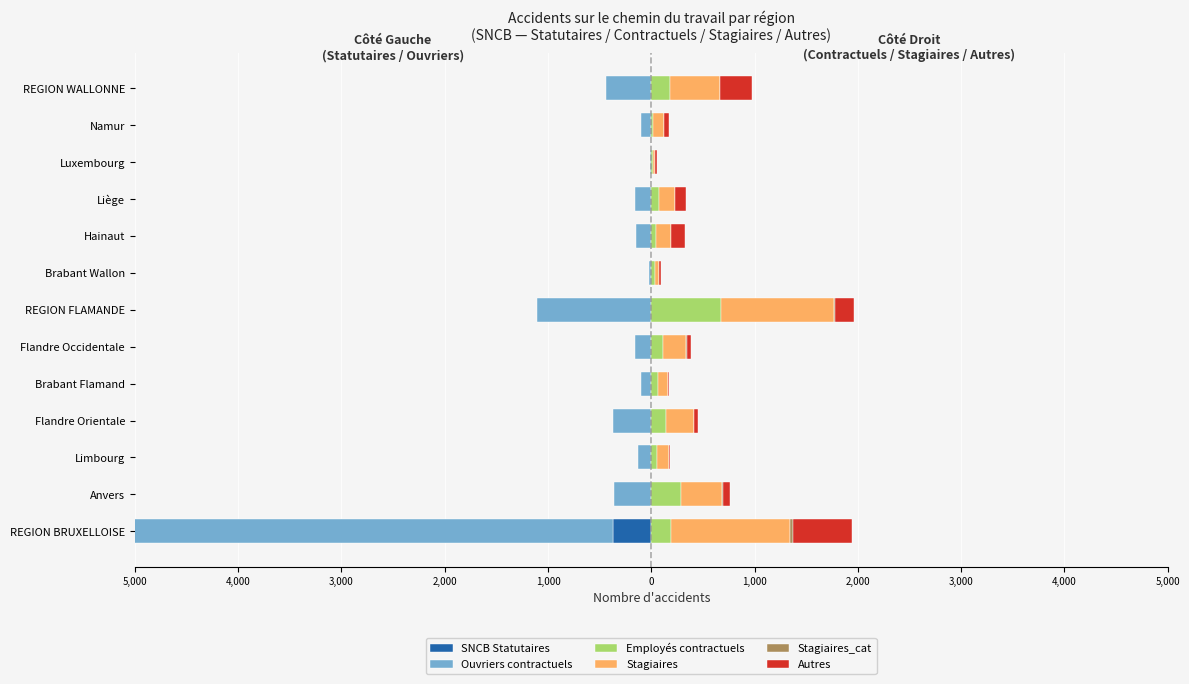

True or false: Autres has a value of 244 at REGION BRUXELLOISE.

False